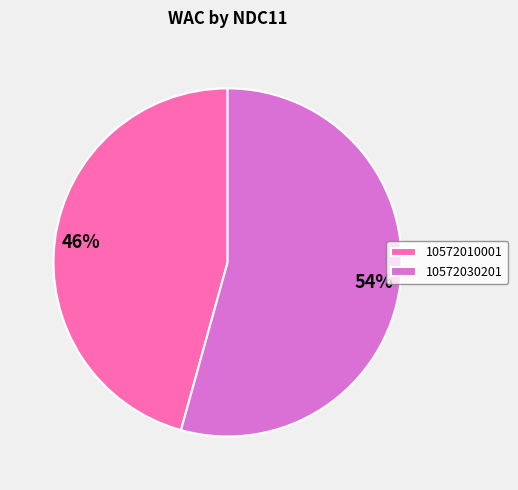

True or false: 10572010001 accounts for 46% of the total.

True